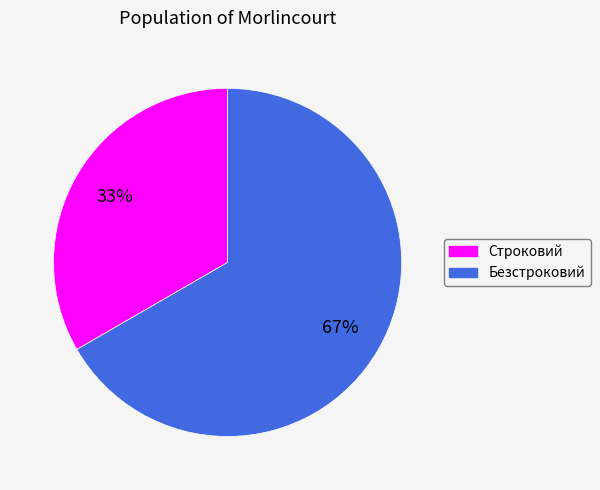

To the nearest percent, what portion does Безстроковий represent?

67%